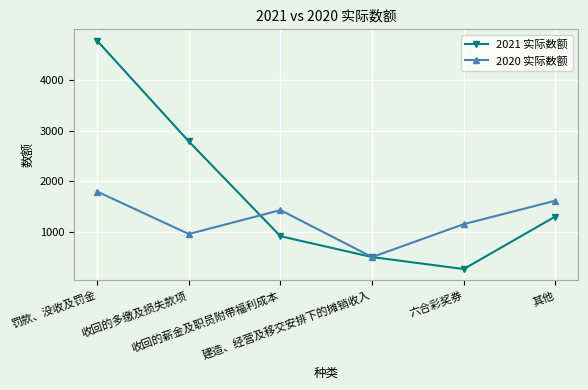

True or false: 2020 实际数额 and 2021 实际数额 cross at least once.

True